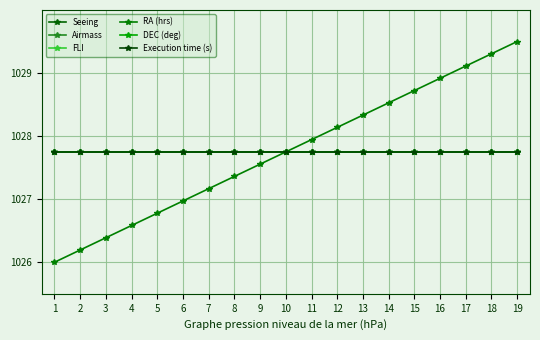

Rank the categories by Airmass value from lowest to highest.

1, 2, 3, 4, 5, 6, 7, 8, 9, 10, 11, 12, 13, 14, 15, 16, 17, 18, 19